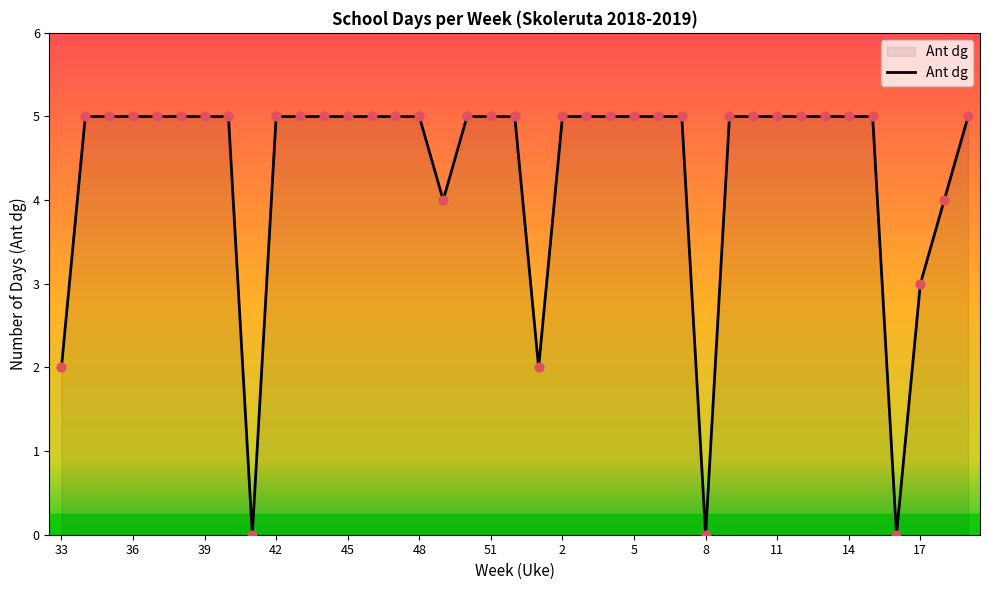

What is the difference between the maximum and minimum values?

5